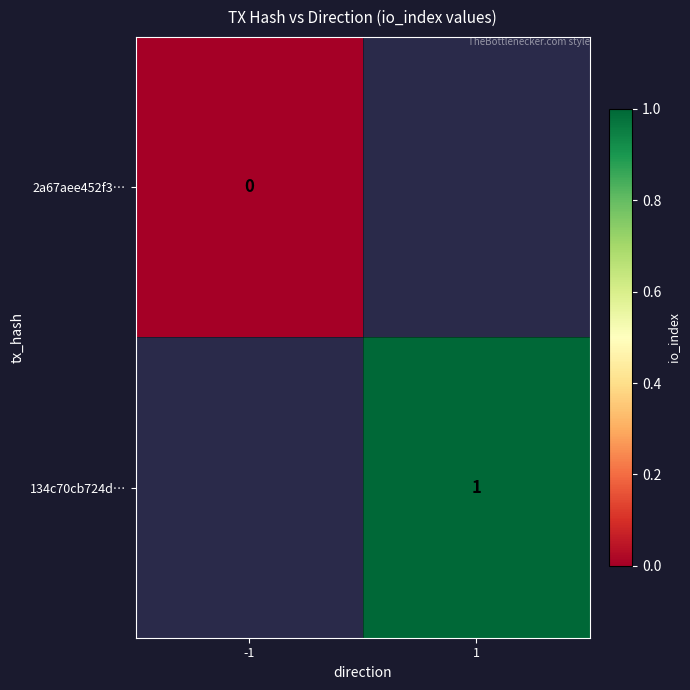

Which category has the highest value in the 2a67aee452f3… series?

-1